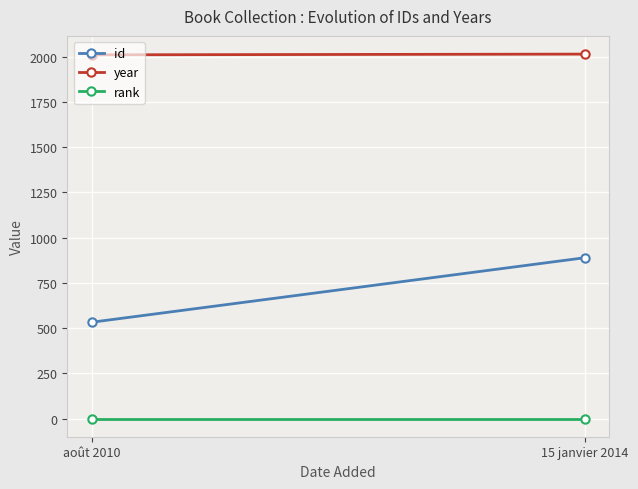

What is the label of the 2nd point from the right?

août 2010